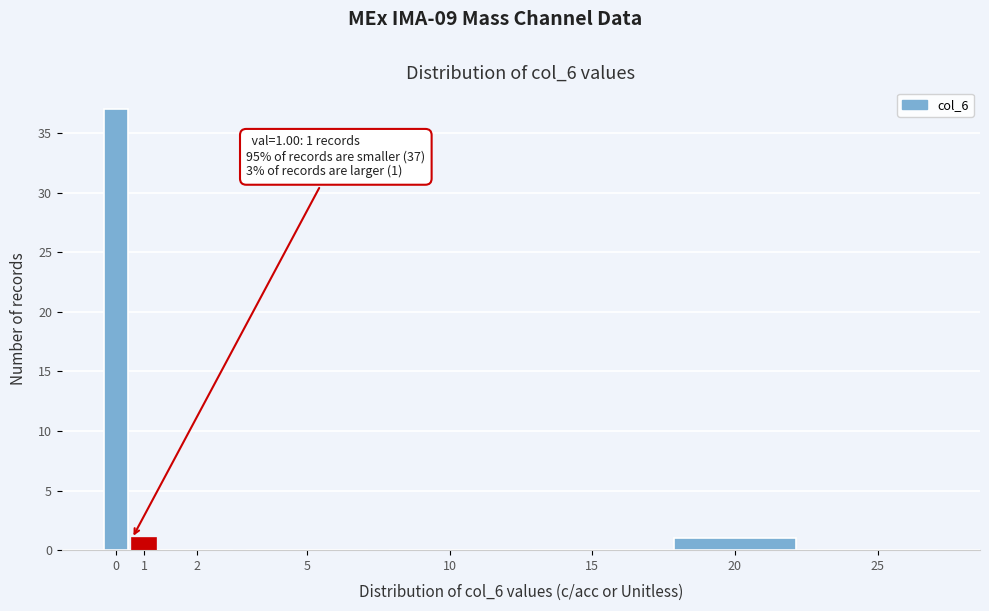

Reading right to left, transcribe all the data shown in this chart.

25=0	20=1	15=0	10=0	5=0	2=0	1=1	0=37